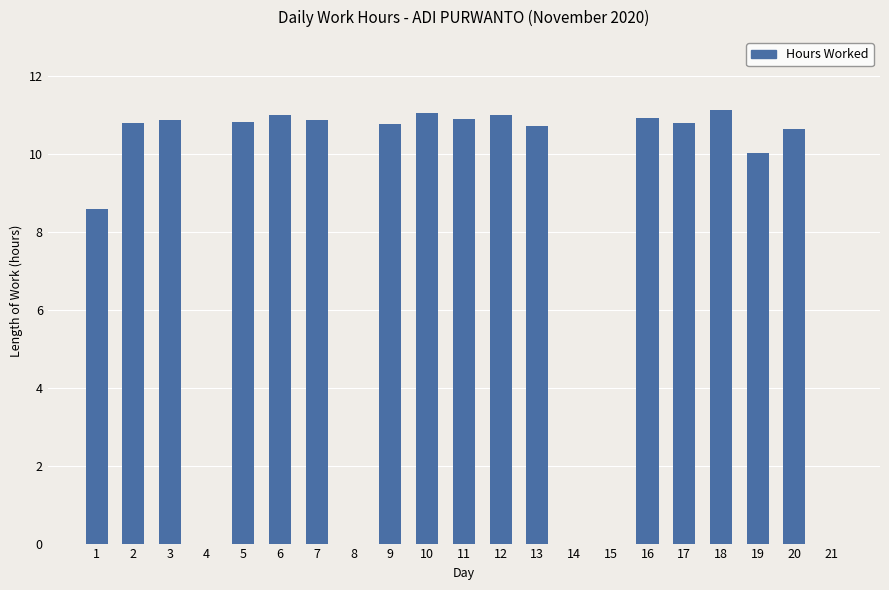

What is the change in value from 5 to 8?

-10.8